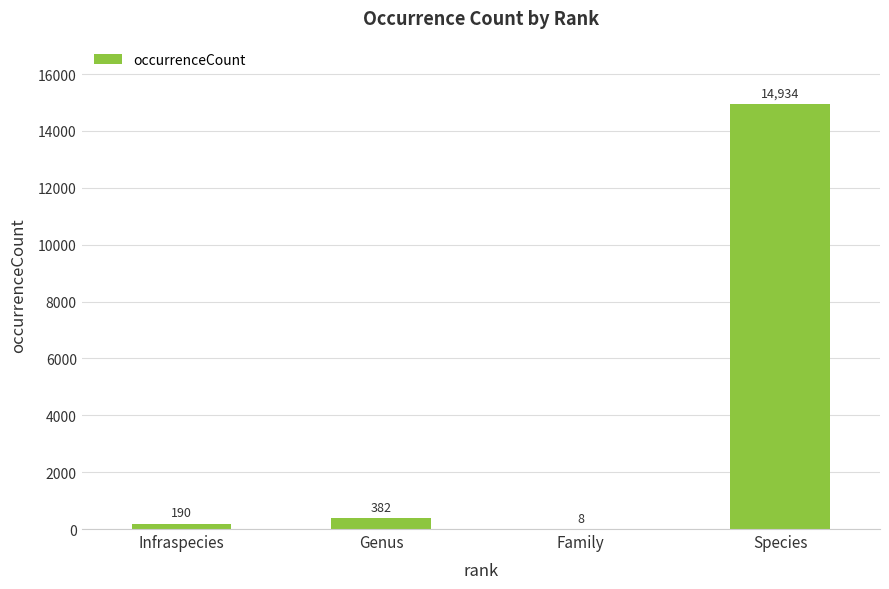

What is the sum of all values?

15514